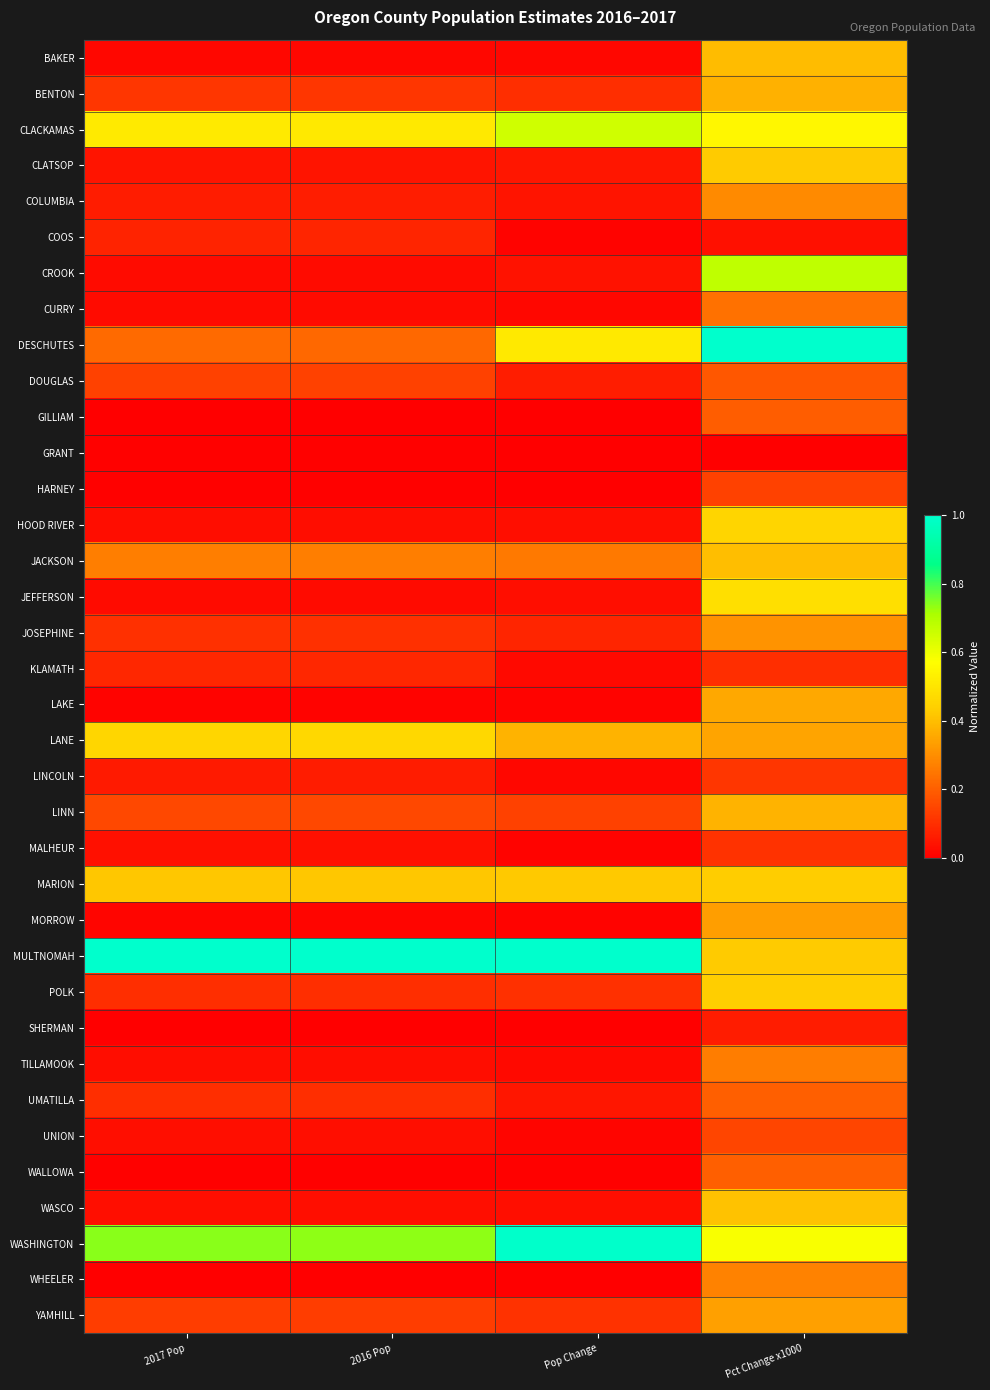

Rank the series by their maximum value, from lowest to highest.

GRANT, SHERMAN, COOS, KLAMATH, MALHEUR, LINCOLN, HARNEY, UNION, DOUGLAS, GILLIAM, WALLOWA, UMATILLA, CURRY, TILLAMOOK, WHEELER, COLUMBIA, JOSEPHINE, MORROW, YAMHILL, LAKE, BENTON, LINN, BAKER, JACKSON, WASCO, CLATSOP, MARION, POLK, HOOD RIVER, LANE, JEFFERSON, CLACKAMAS, CROOK, WASHINGTON, DESCHUTES, MULTNOMAH